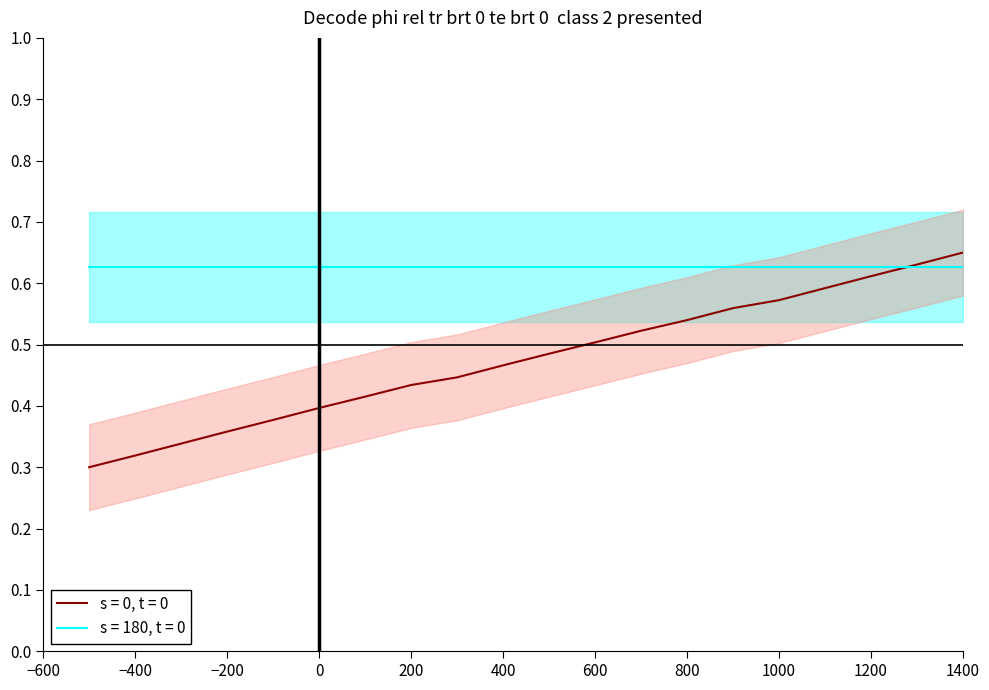

Reading left to right, what are all the values shown in this chart?

0.3	0.3	0.3	0.4	0.4	0.4	0.4	0.4	0.4	0.5	0.5	0.5	0.5	0.5	0.6	0.6	0.6	0.6	0.6	0.6